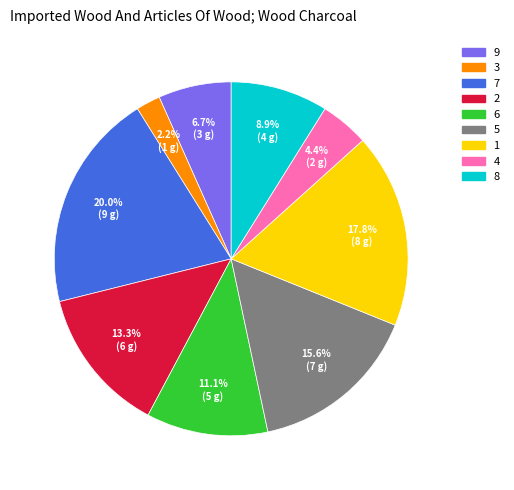

Count the number of slices in the pie.

9